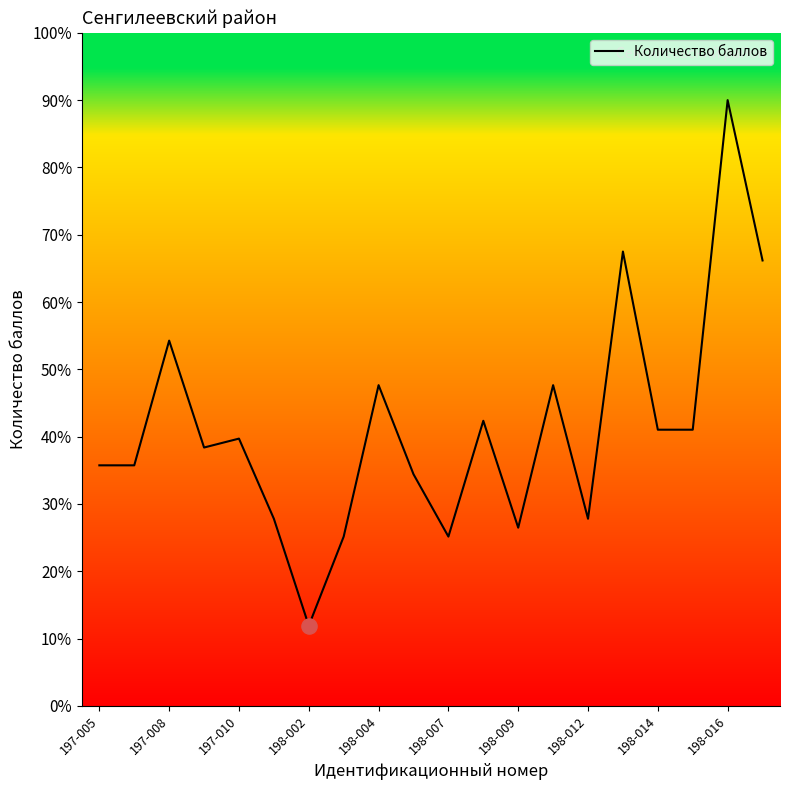

What is the minimum value shown in the chart?

11.9